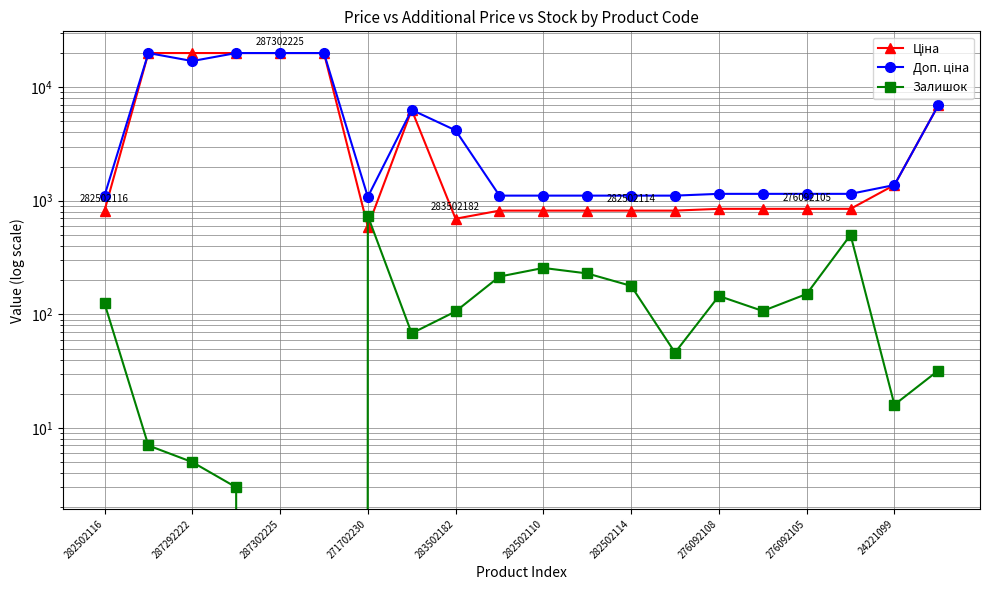

What is the spread (max minus min) of values at 17?

649.7